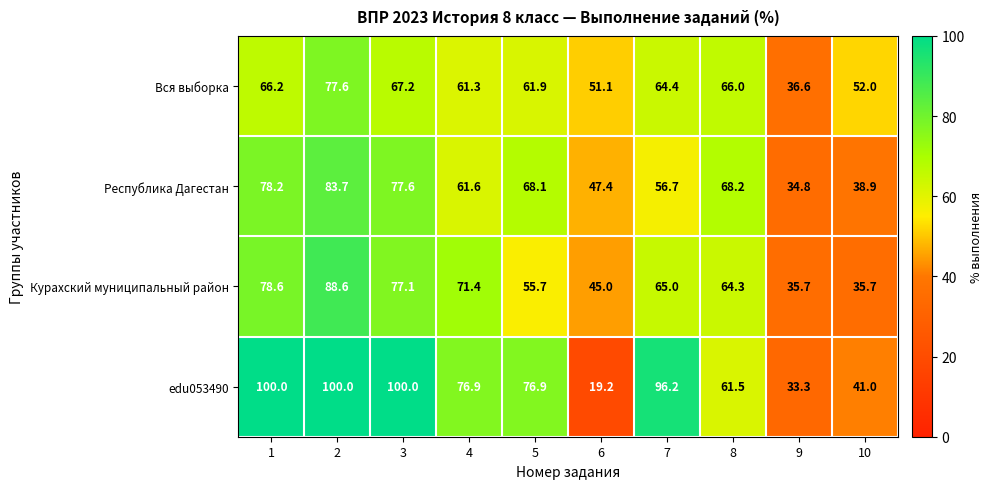

What is the sum of the edu053490 values at 5 and 2?

176.9